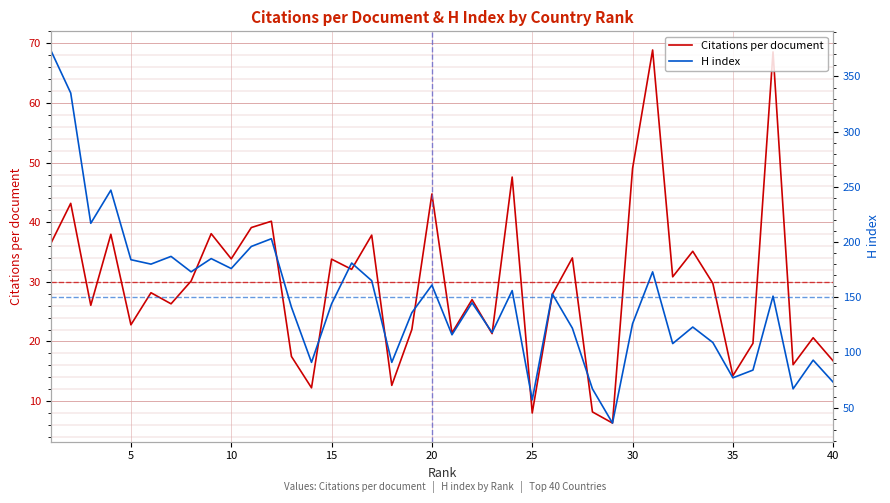

What is the minimum value for Citations per document?

6.3